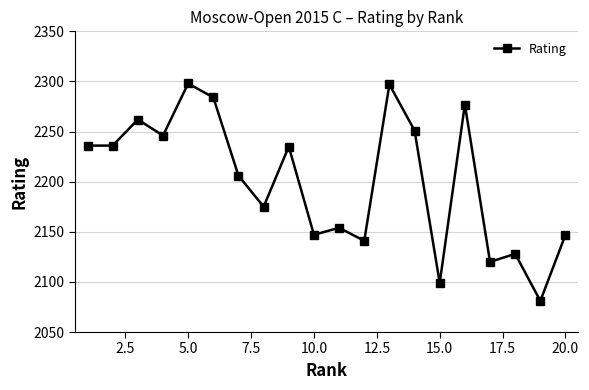

What is the sum of all values?

44020